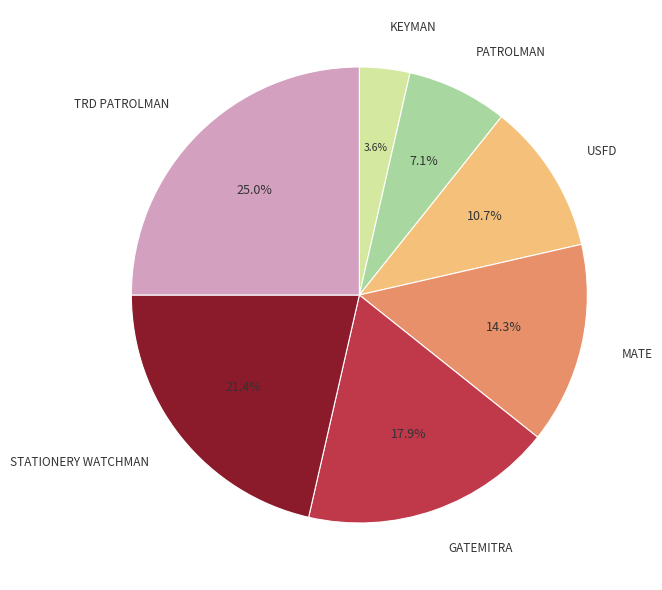

Combined, do KEYMAN and GATEMITRA account for over 50%?

No